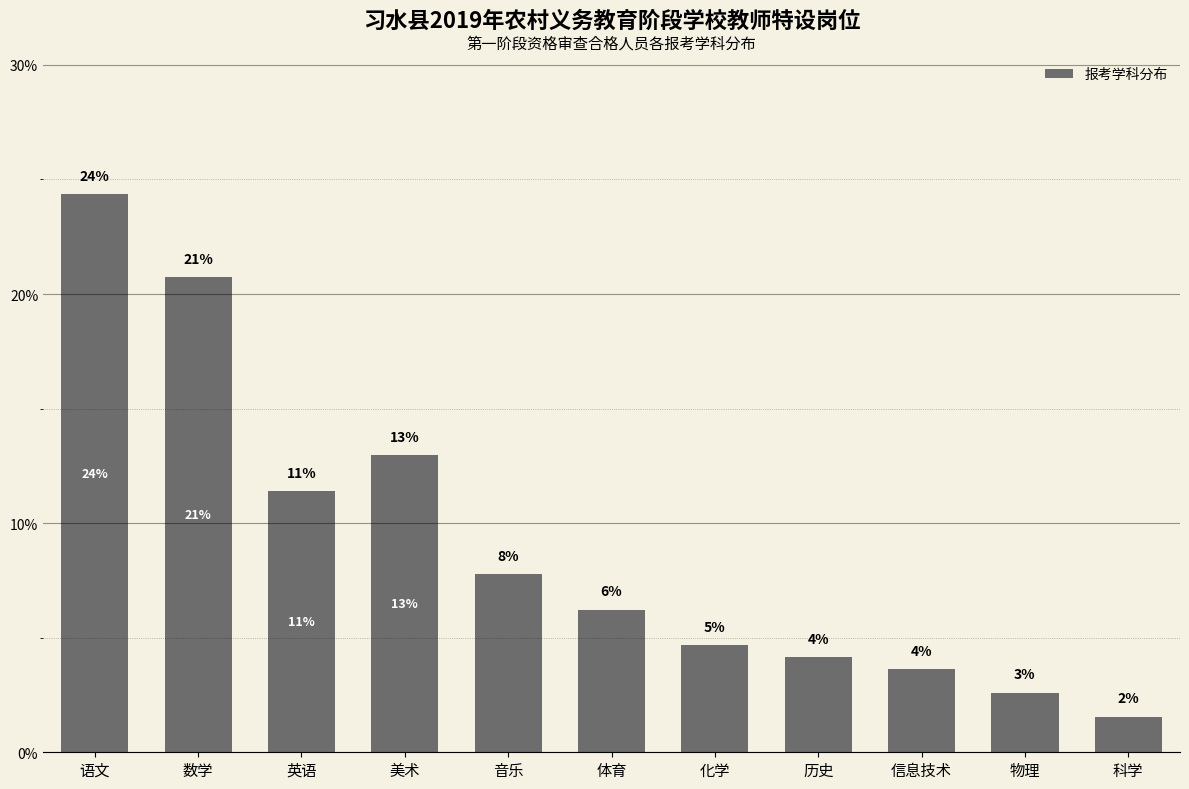

Which category has the lowest value across all series?

科学